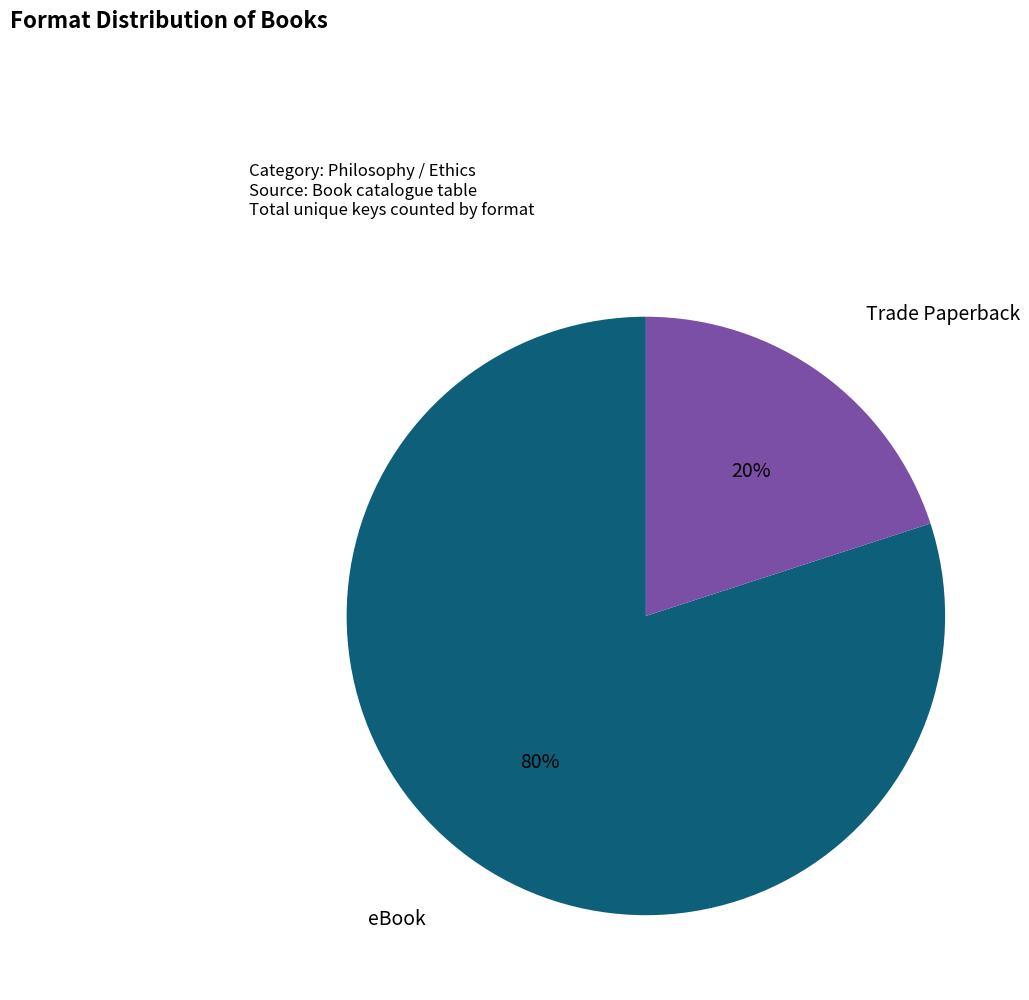

Is there any slice that represents more than half of the pie?

Yes